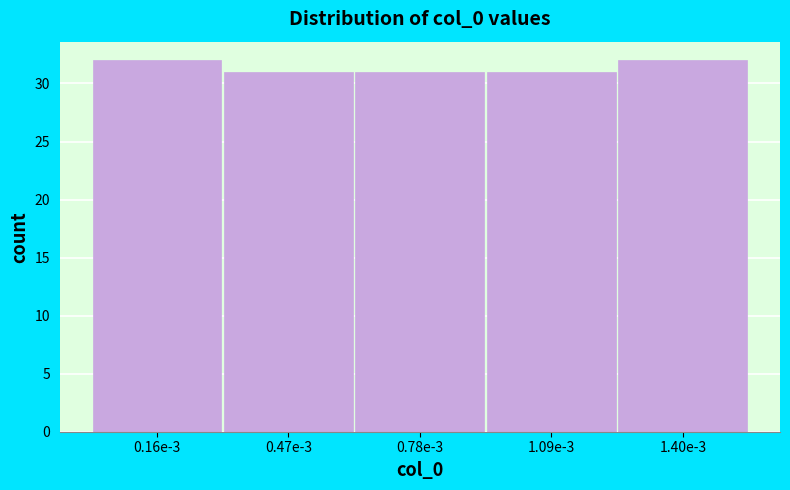

Reading left to right, list all the values displayed in this chart.

32	31	31	31	32